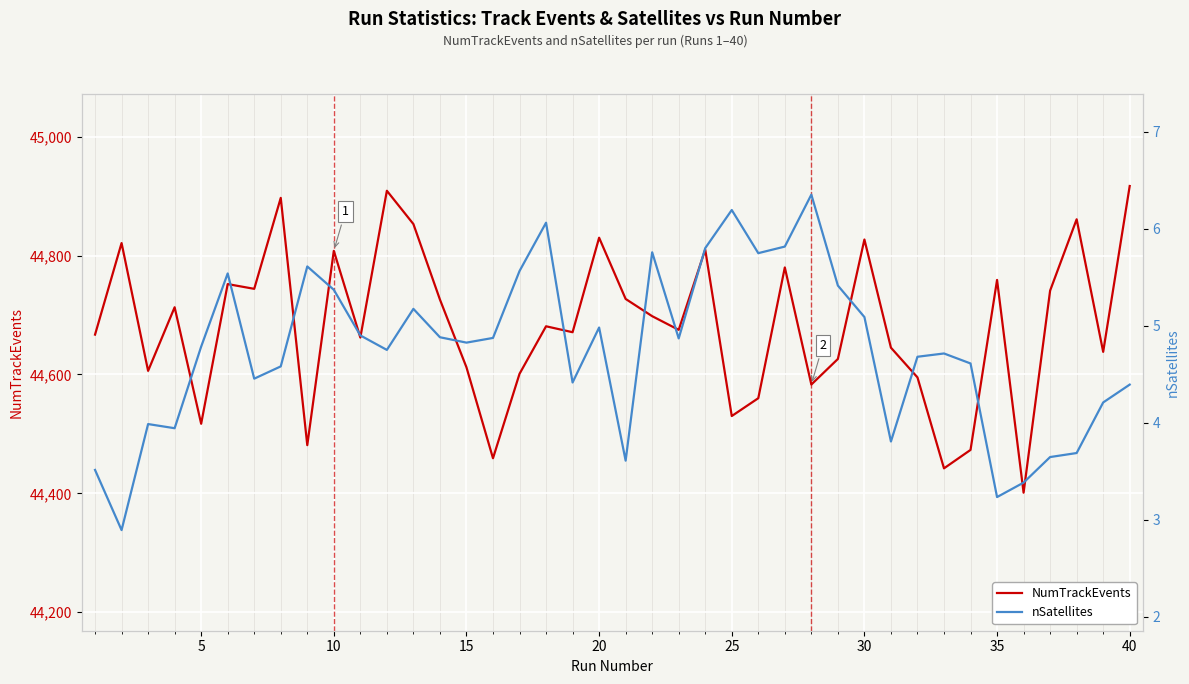

Is it true that nSatellites equals 2.6 at 11?

False